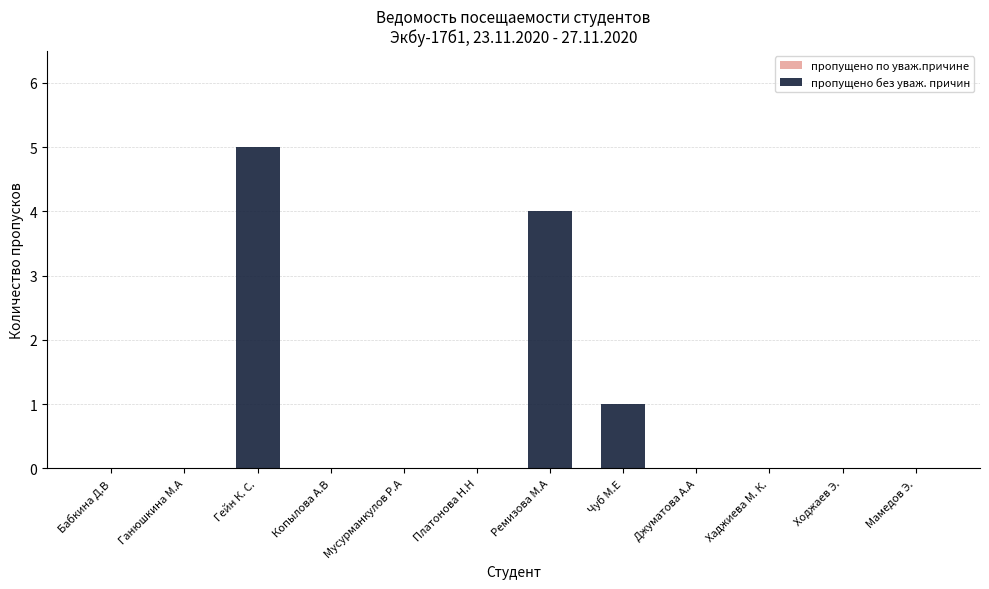

The chart shows a value of 0 at Джуматова А.А. True or false?

True